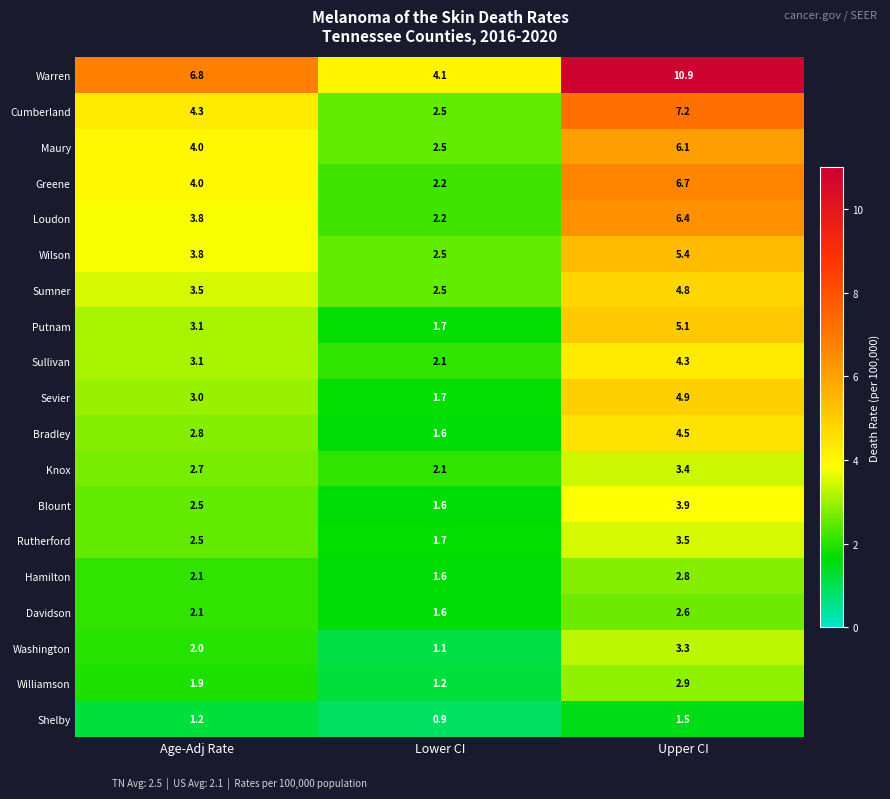

Read the Warren value at Lower CI.

4.1